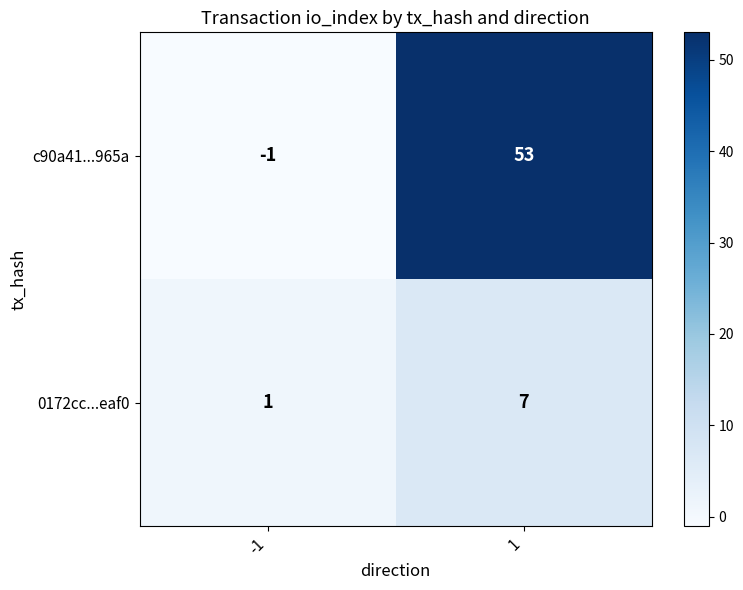

True or false: 0172cc...eaf0 has a value of 1 at -1.

True